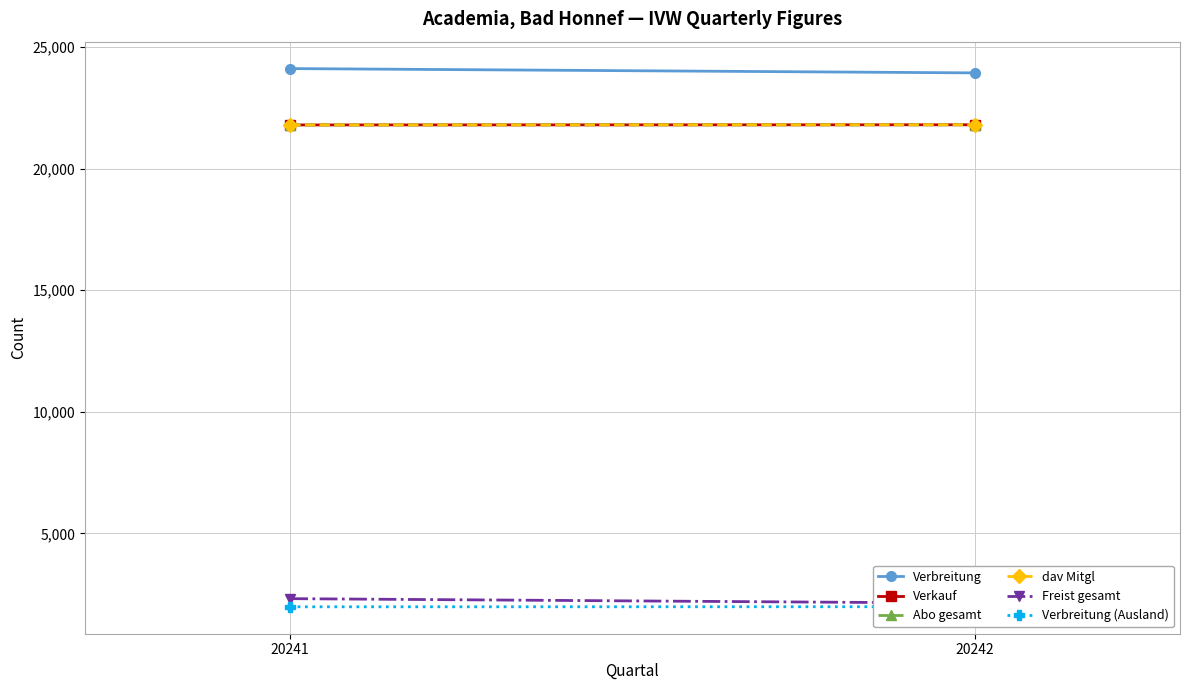

How many data points in Verbreitung (Ausland) are less than 1987?

1